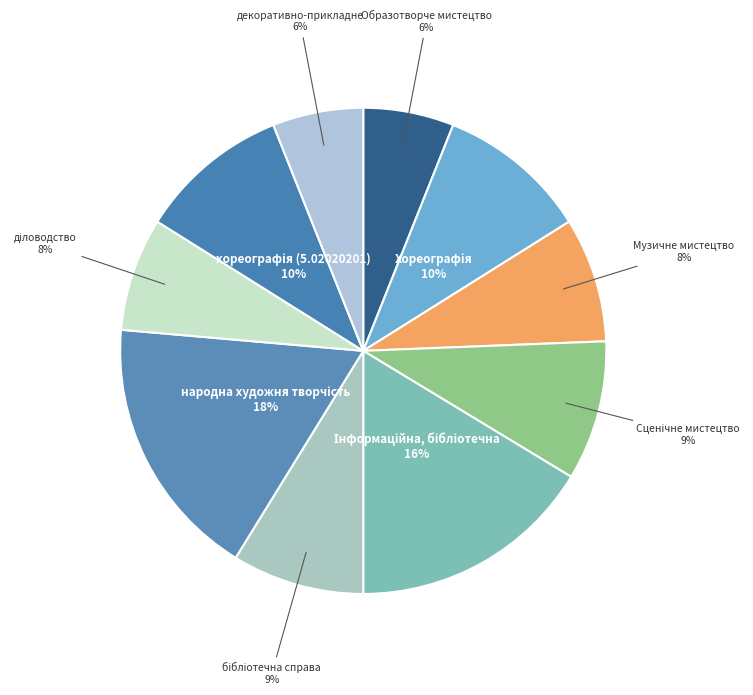

The декоративно-прикладне slice represents 1% of the pie. True or false?

False